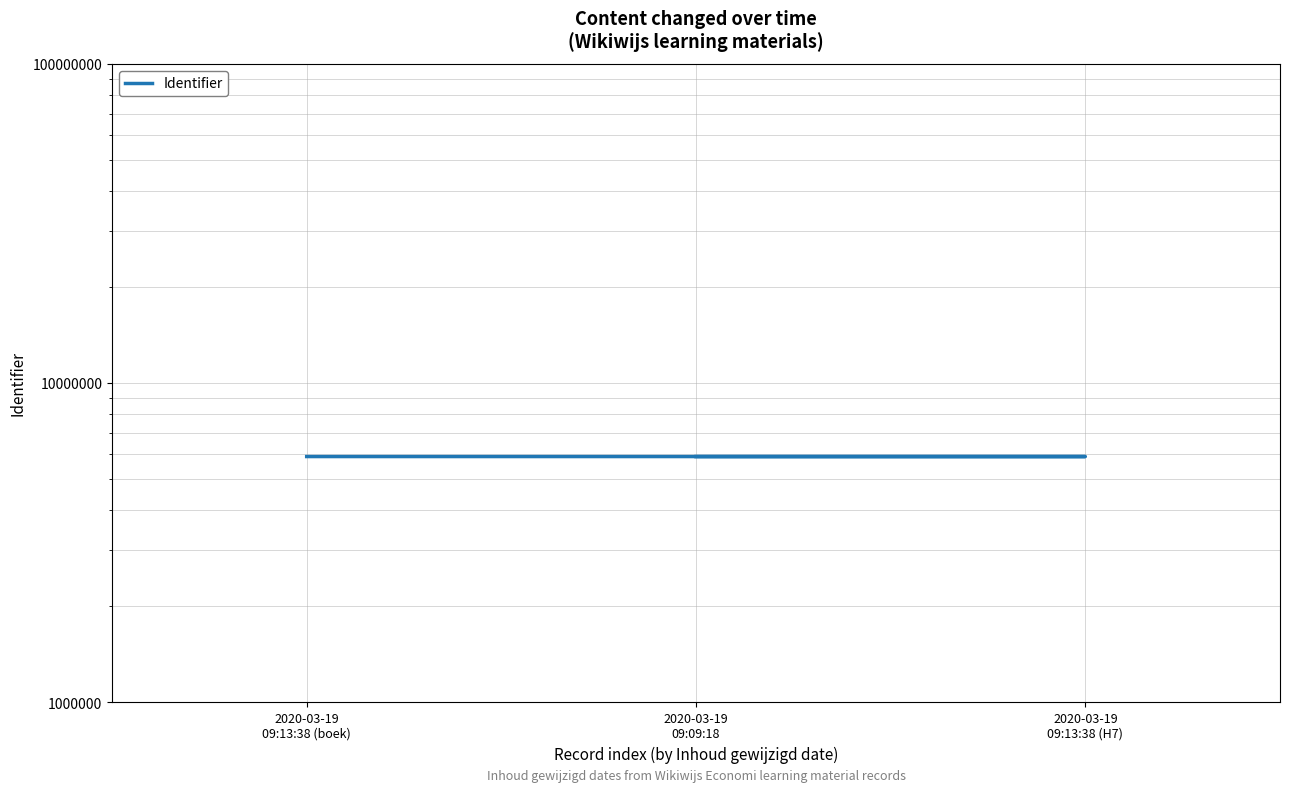

Approximately how many times larger is the value at 2020-03-19
09:13:38 (boek) compared to 2020-03-19
09:09:18?

1.0